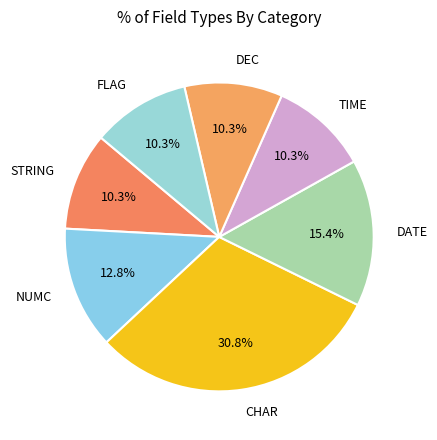

Rank the categories by value from highest to lowest.

CHAR, DATE, NUMC, STRING, TIME, DEC, FLAG